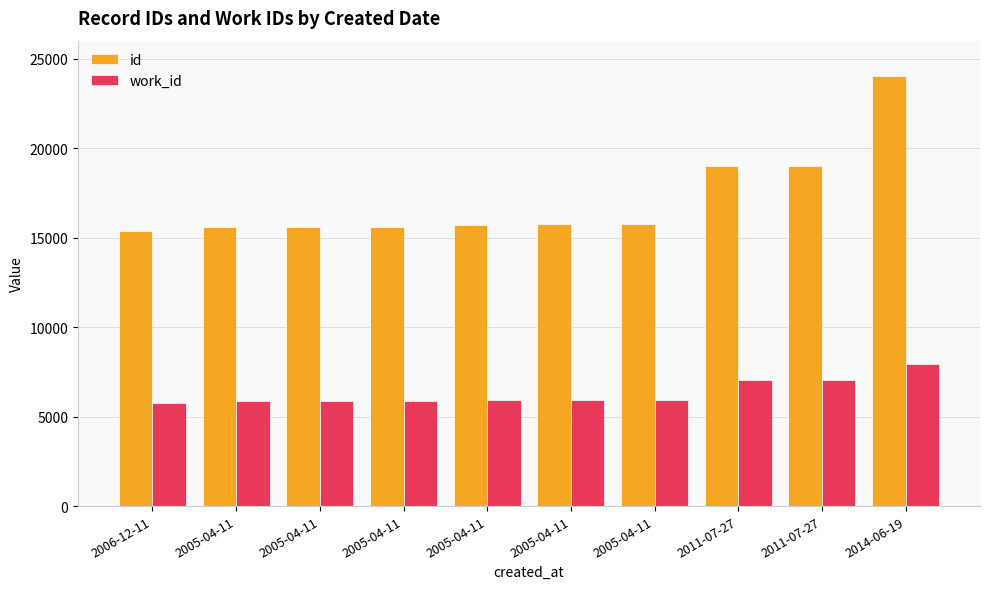

How many bars are there in each group?

2